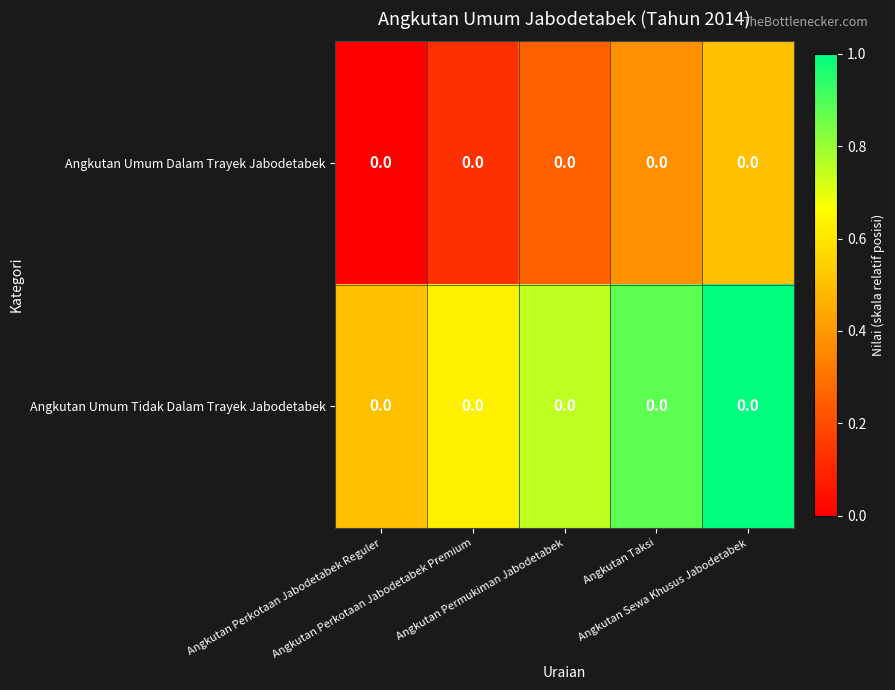

Where is Angkutan Umum Dalam Trayek Jabodetabek nearest to the value 0?

Angkutan Perkotaan Jabodetabek Reguler